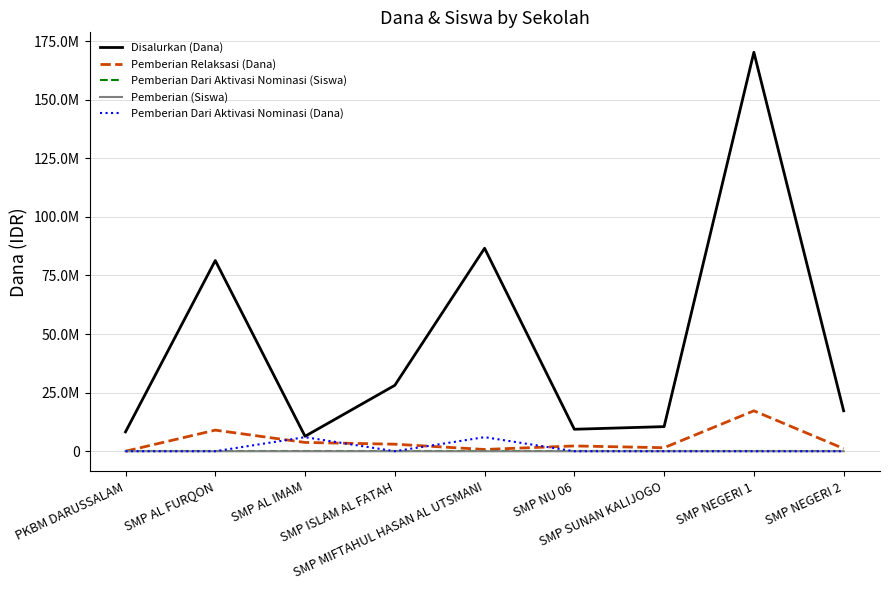

What is the difference between the Pemberian Dari Aktivasi Nominasi (Dana) values at SMP NEGERI 1 and SMP MIFTAHUL HASAN AL UTSMANI?

6000000